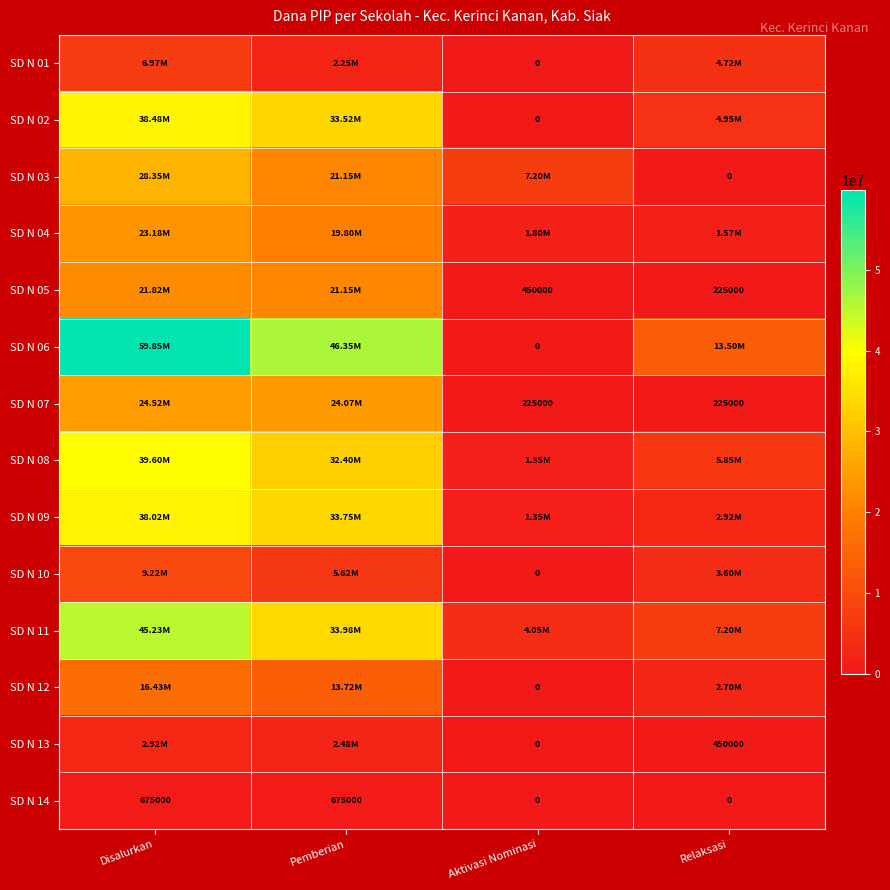

What is the sum of the SD N 07 values at Aktivasi Nominasi and Relaksasi?

450000